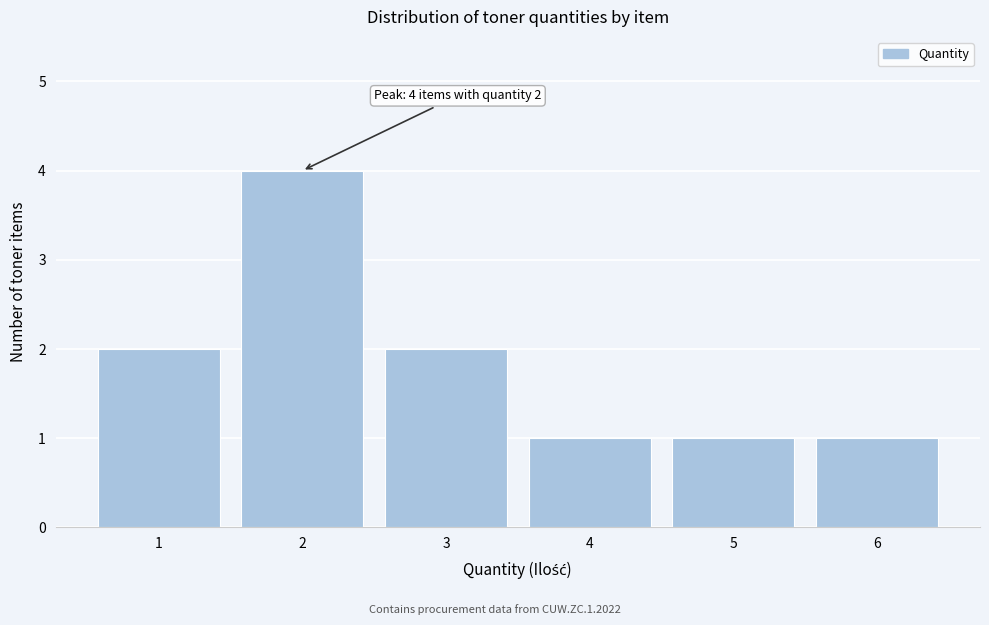

Reading right to left, what are all the values shown in this chart?

1	1	1	2	4	2